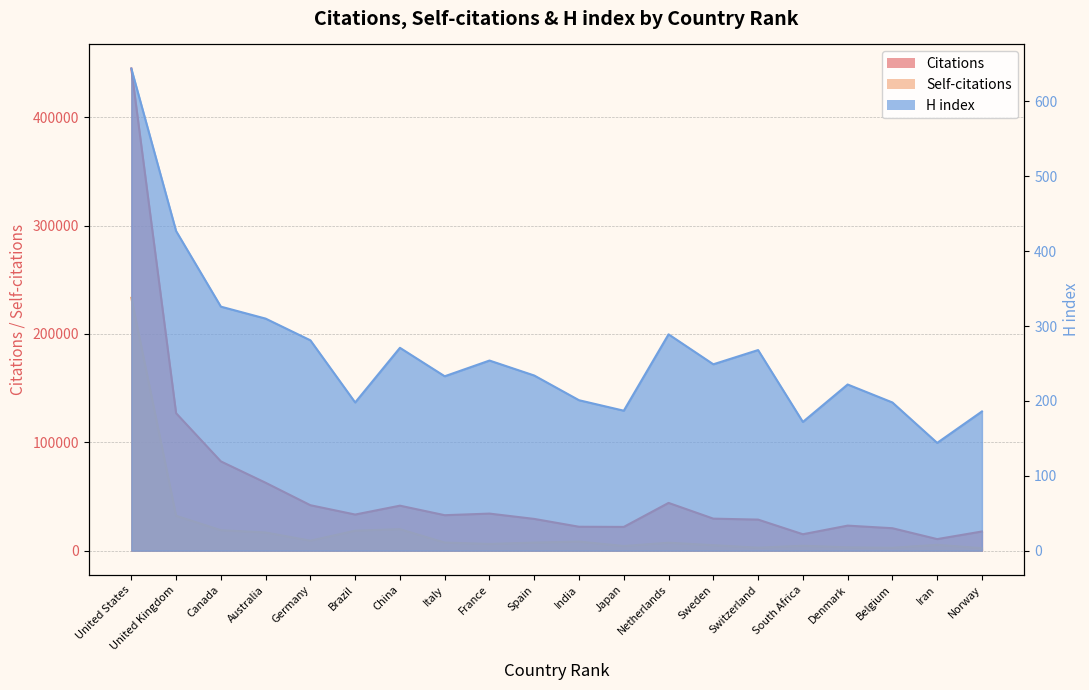

Does the chart display data point markers on the line(s)?

No